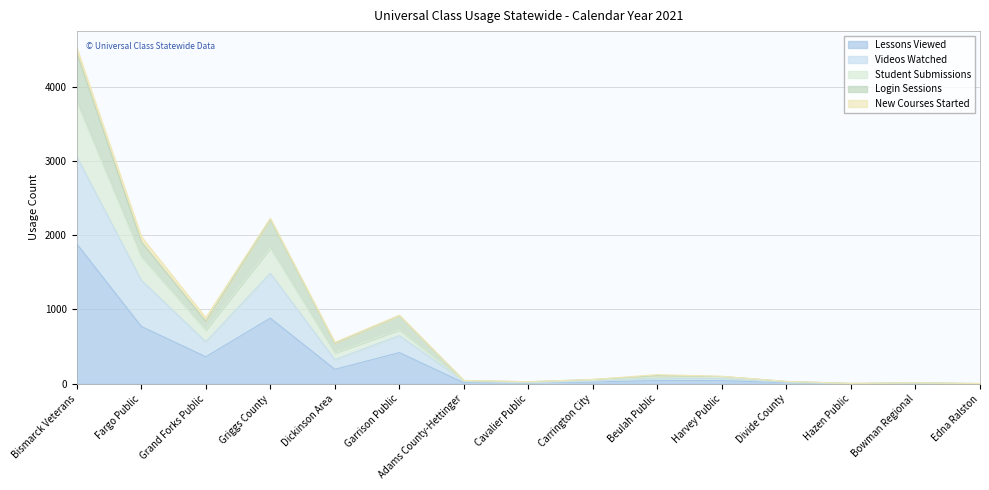

Is the value of Videos Watched at Cavalier Public greater than the value of Student Submissions at Beulah Public?

No